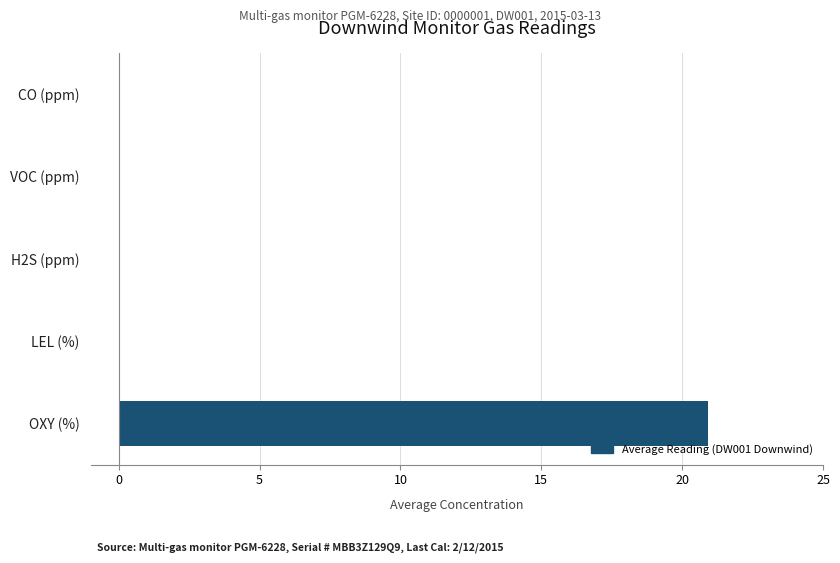

Are the bars horizontal?

Yes